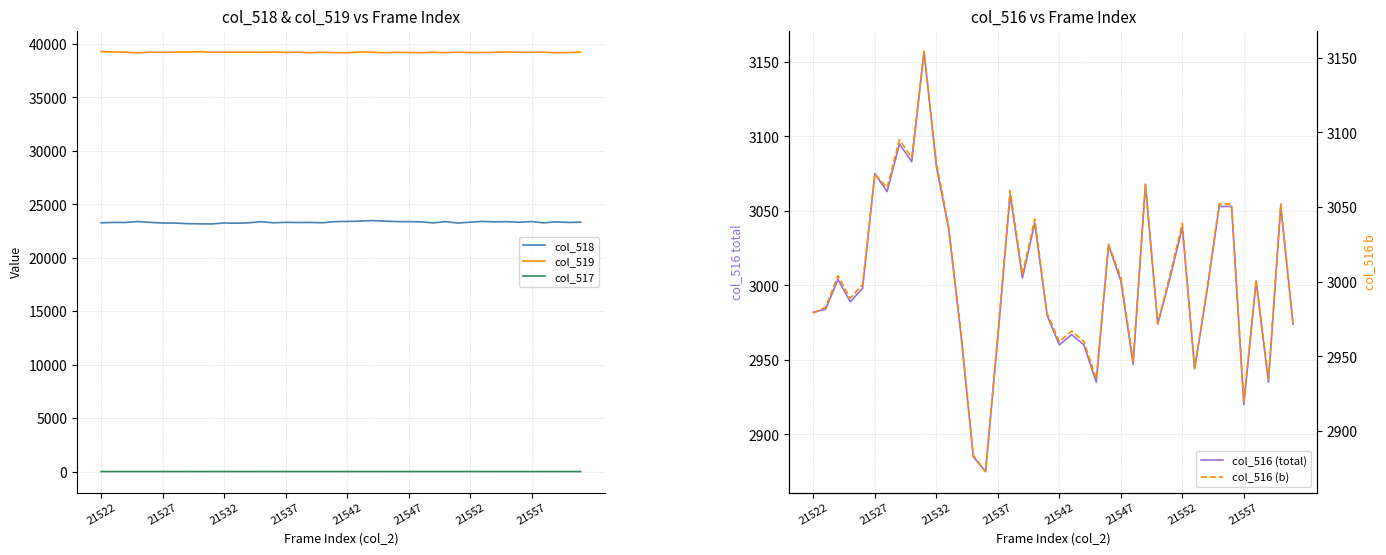

True or false: col_519 and col_518 cross at least once.

False